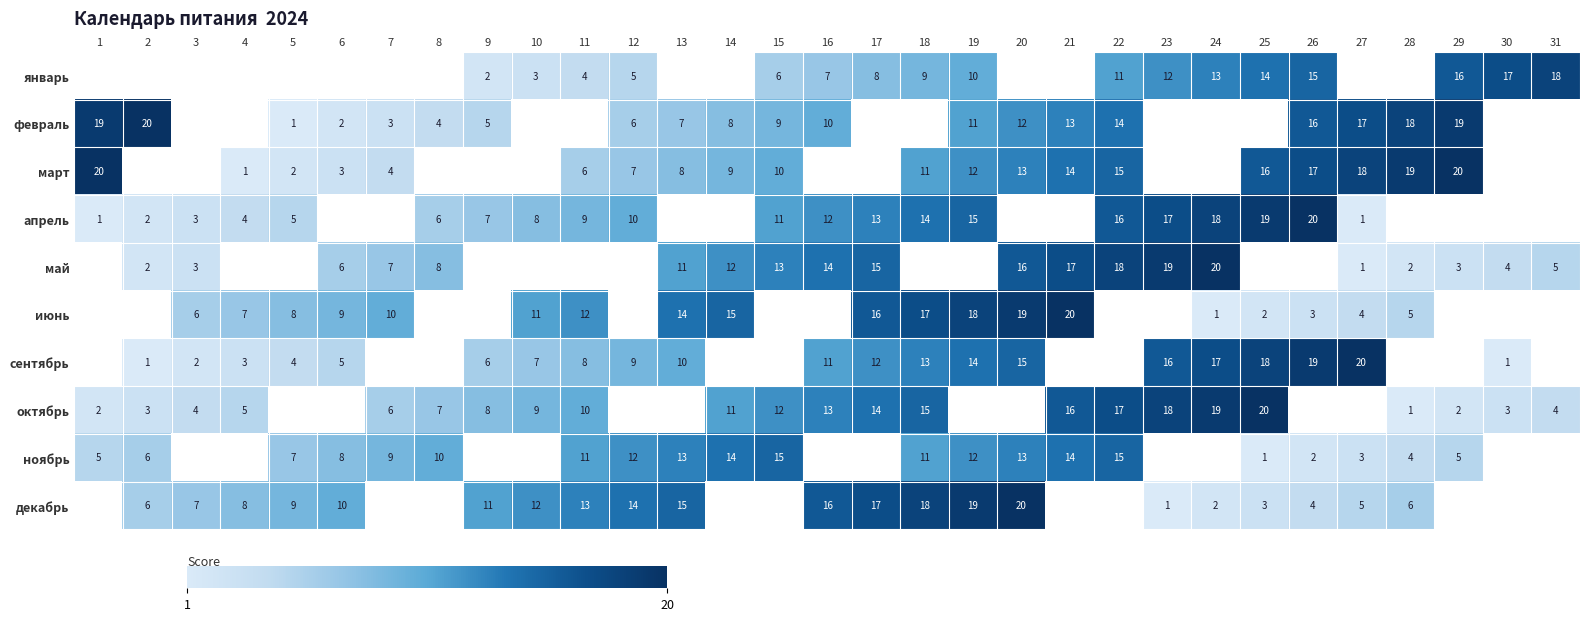

Is it true that октябрь equals 7 at 8?

True